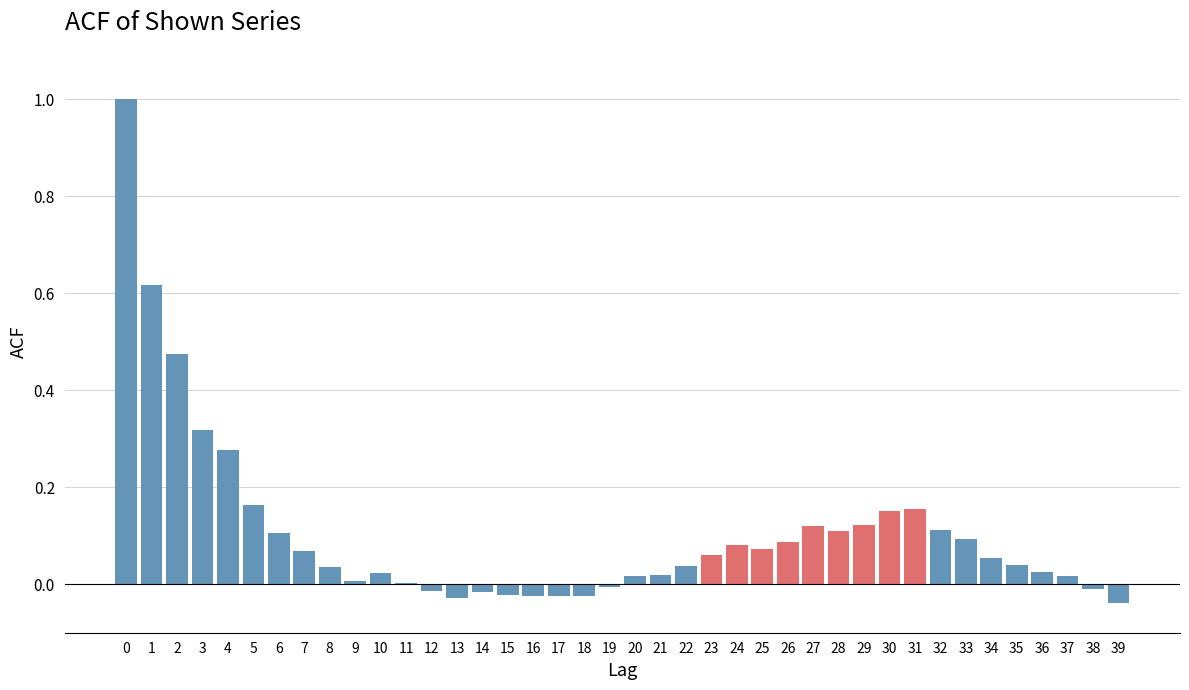

What is the greatest value displayed?

1.0